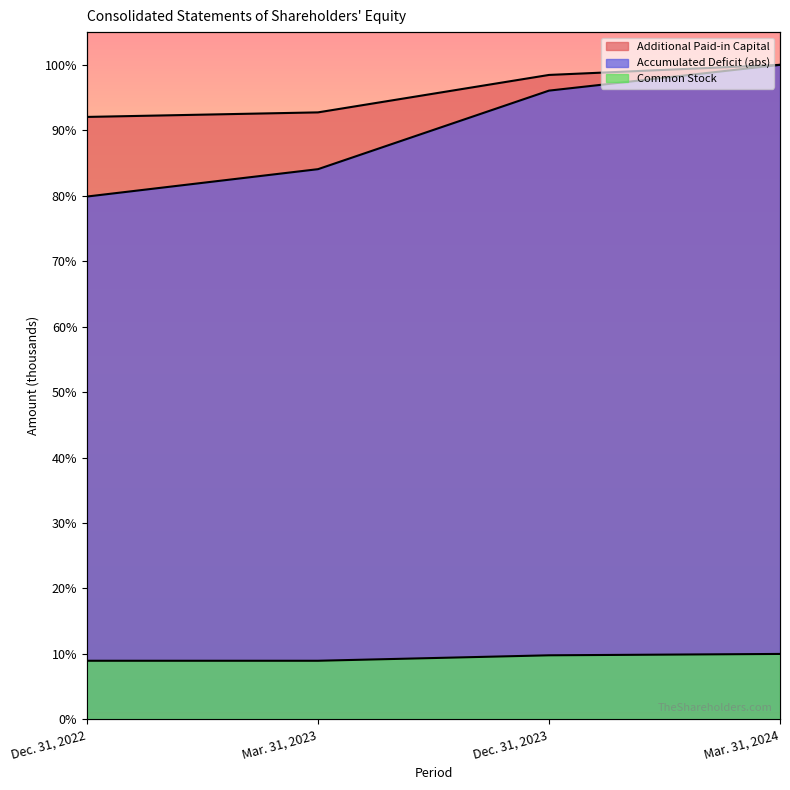

Reading left to right, transcribe all the data shown in this chart.

Common Stock: 9.0	9.0	9.8	10.0
Additional Paid-in Capital: 92.0	92.7	98.5	100.0
Accumulated Deficit: 79.9	84.1	96.1	100.0